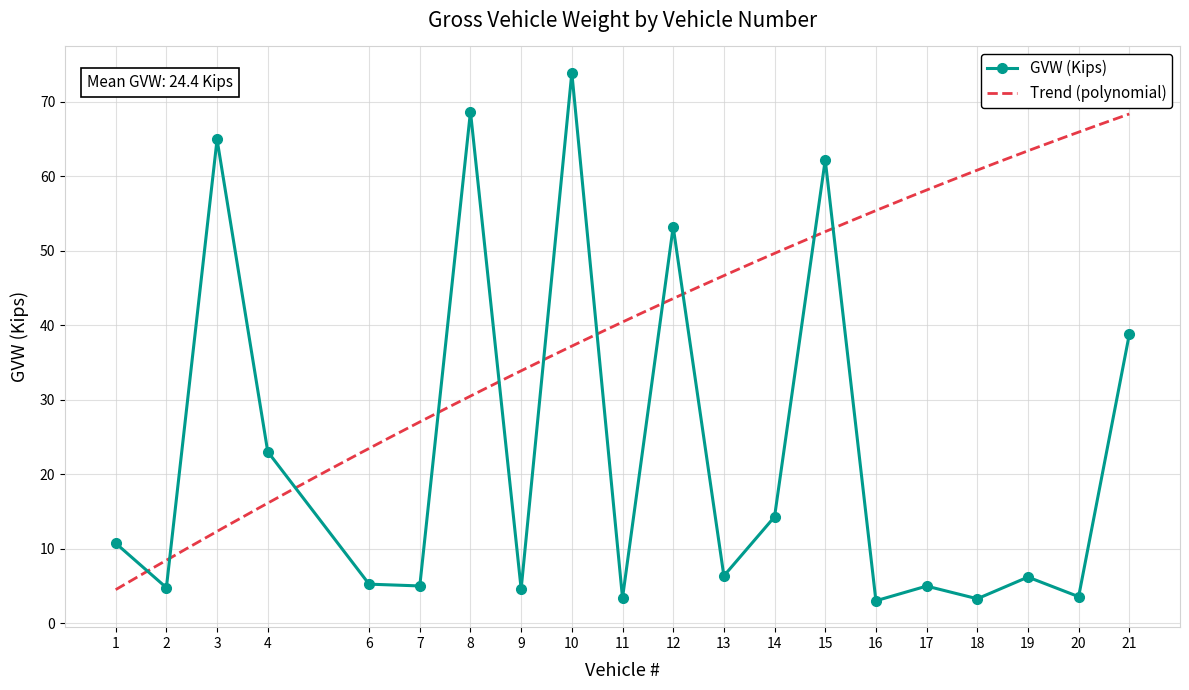

Between 2 and 19, which is larger?

19